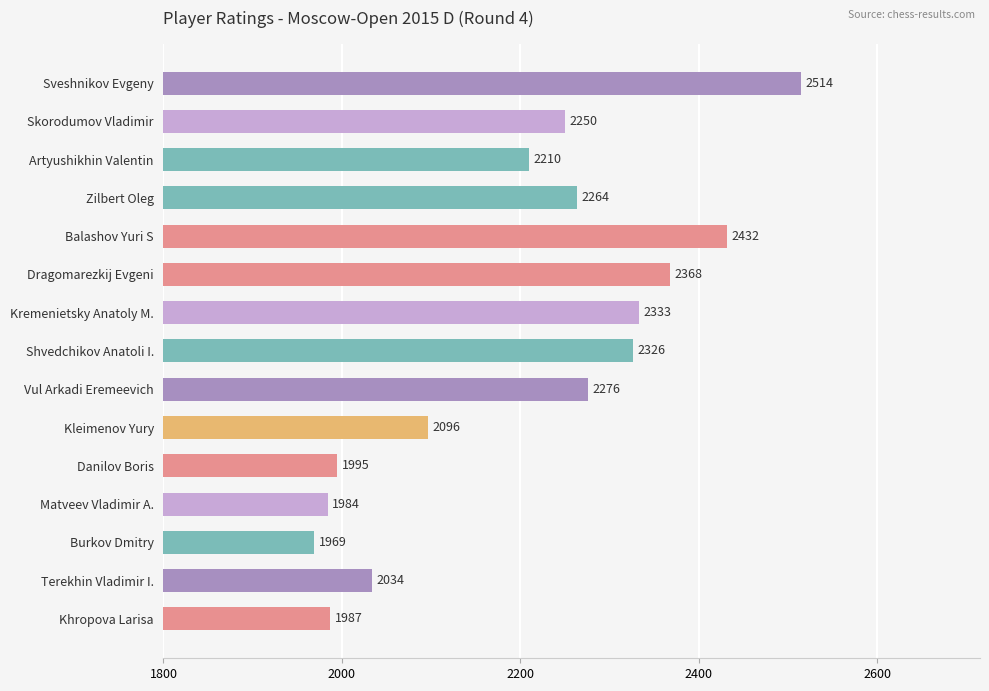

What is the sum of all values?

33038